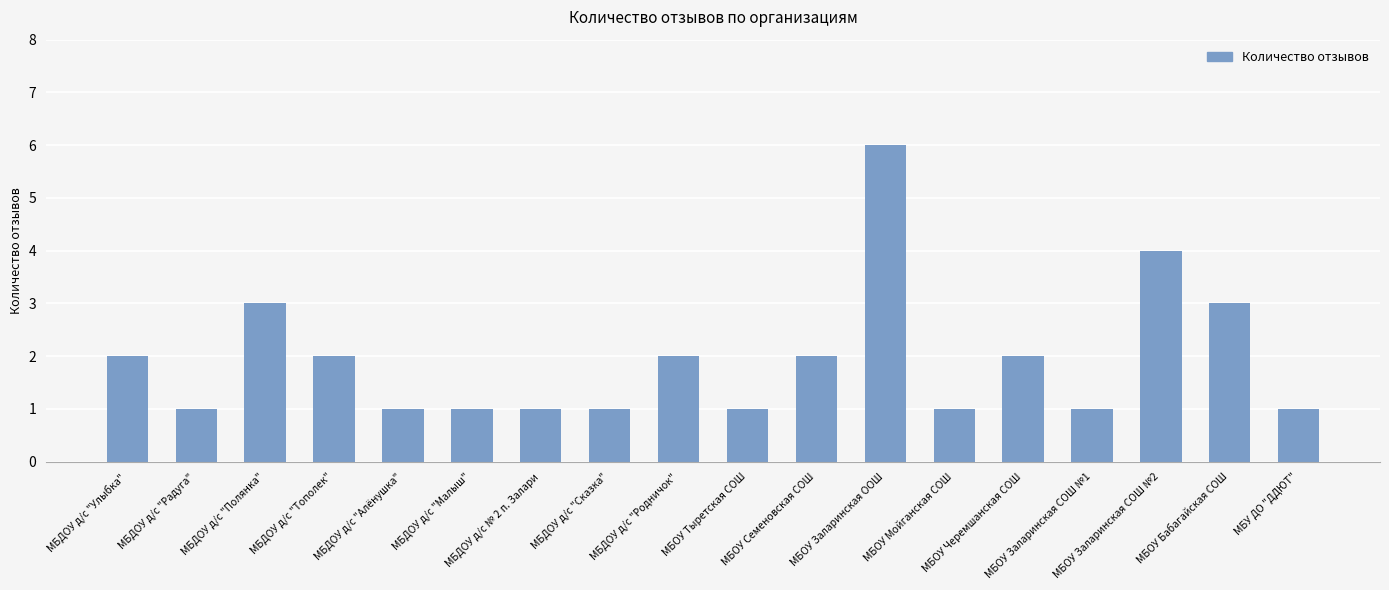

The value at МБОУ Мойганская СОШ is 1. True or false?

True